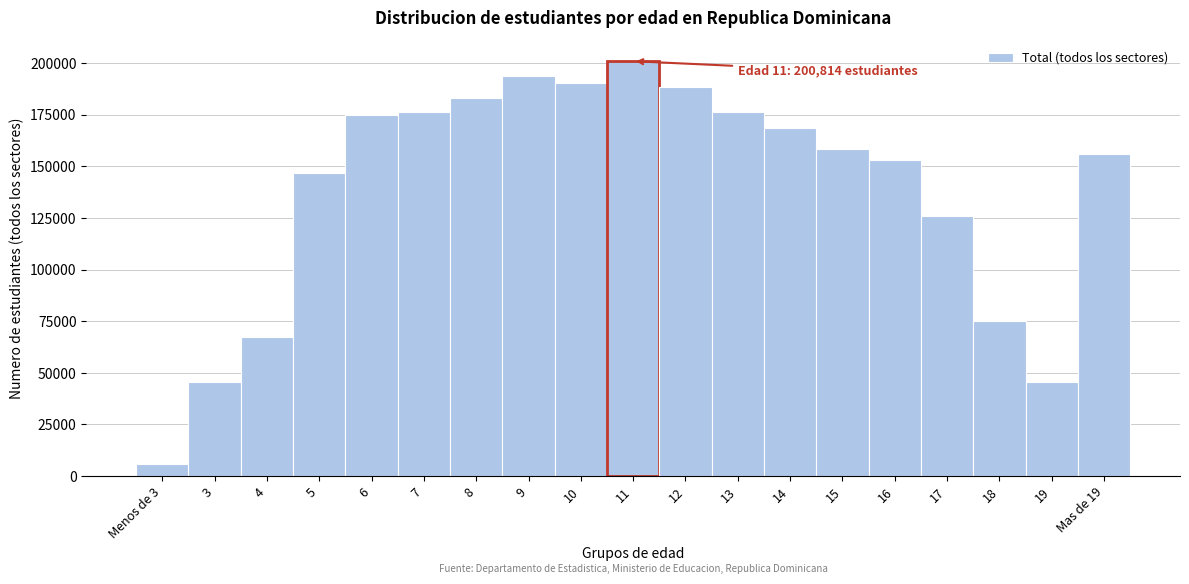

Approximately how many times larger is the value at 9 compared to 15?

1.2